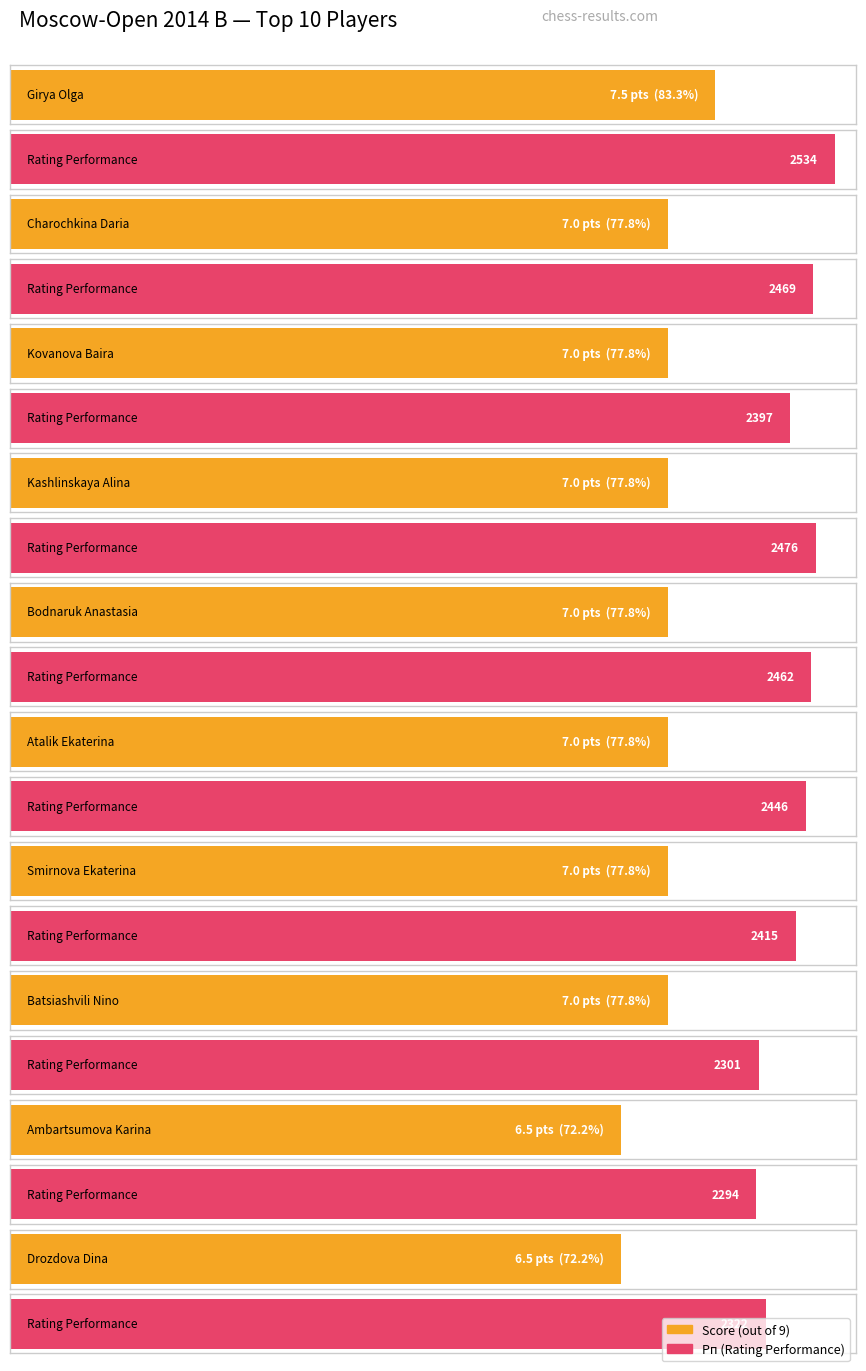

What is the label of the 6th bar from the right?

Bodnaruk Anastasia